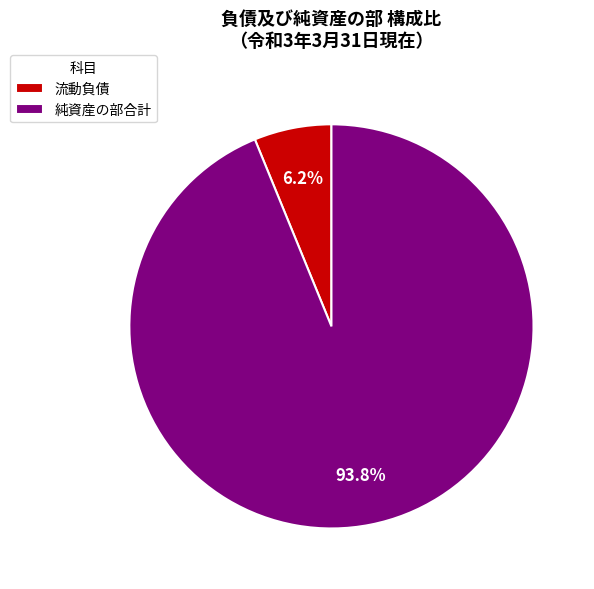

Count the number of slices in the pie.

2